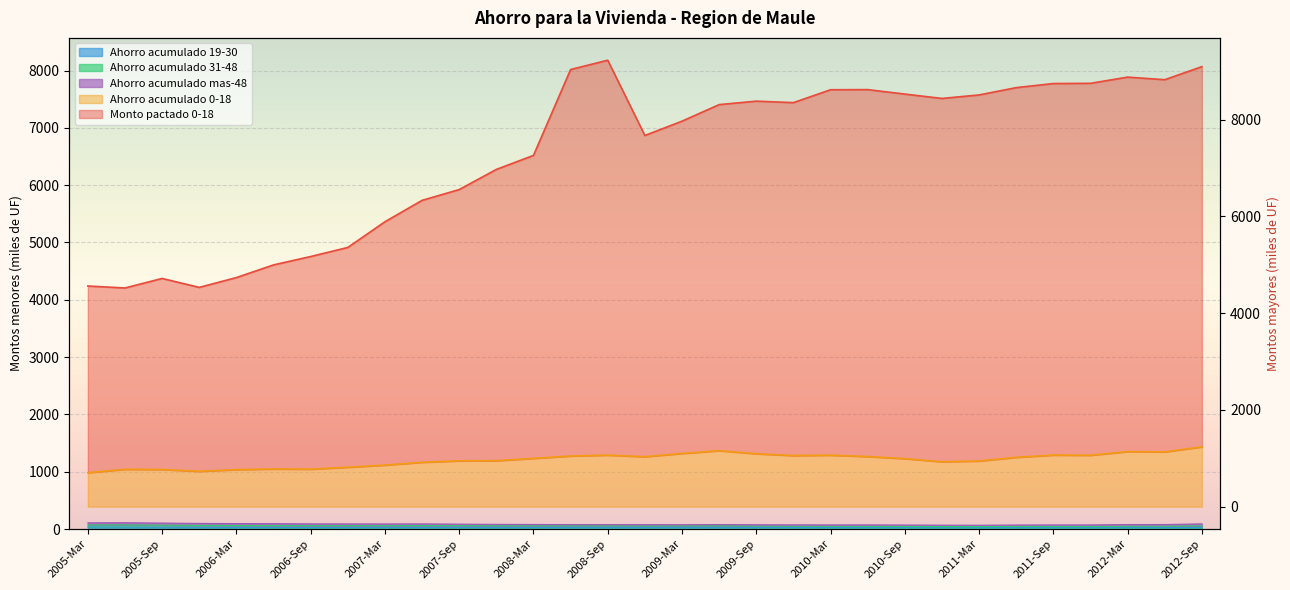

Rank the categories by Monto pactado 0-18 value from lowest to highest.

2005-Jun, 2005-Dic, 2005-Mar, 2005-Sep, 2006-Mar, 2006-Jun, 2006-Sep, 2006-Dic, 2007-Mar, 2007-Jun, 2007-Sep, 2007-Dic, 2008-Mar, 2008-Dic, 2009-Mar, 2009-Jun, 2009-Dic, 2009-Sep, 2010-Dic, 2011-Mar, 2010-Sep, 2010-Mar, 2010-Jun, 2011-Jun, 2011-Sep, 2011-Dic, 2012-Jun, 2012-Mar, 2008-Jun, 2012-Sep, 2008-Sep